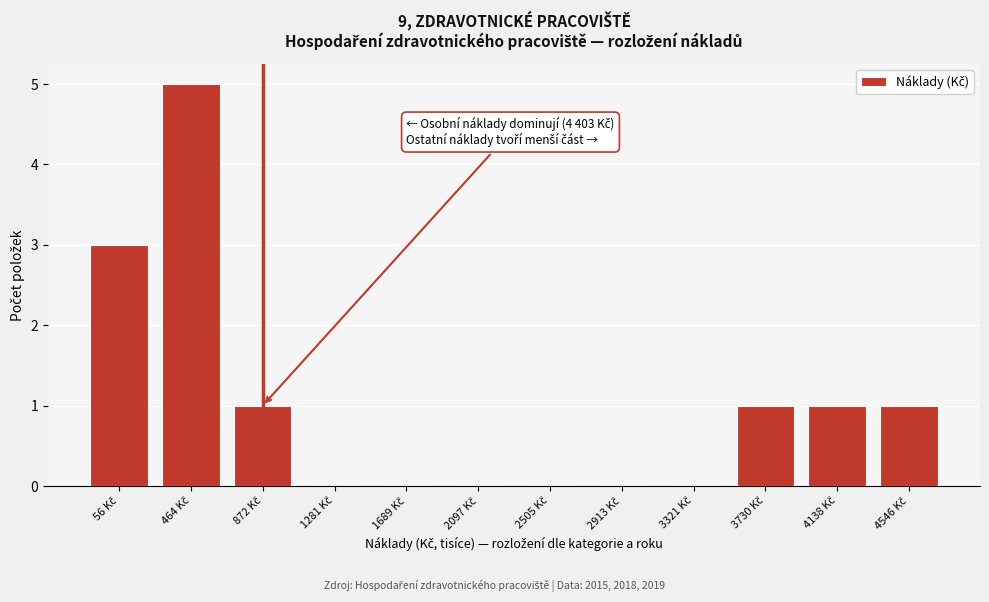

What is the maximum value shown in the chart?

5